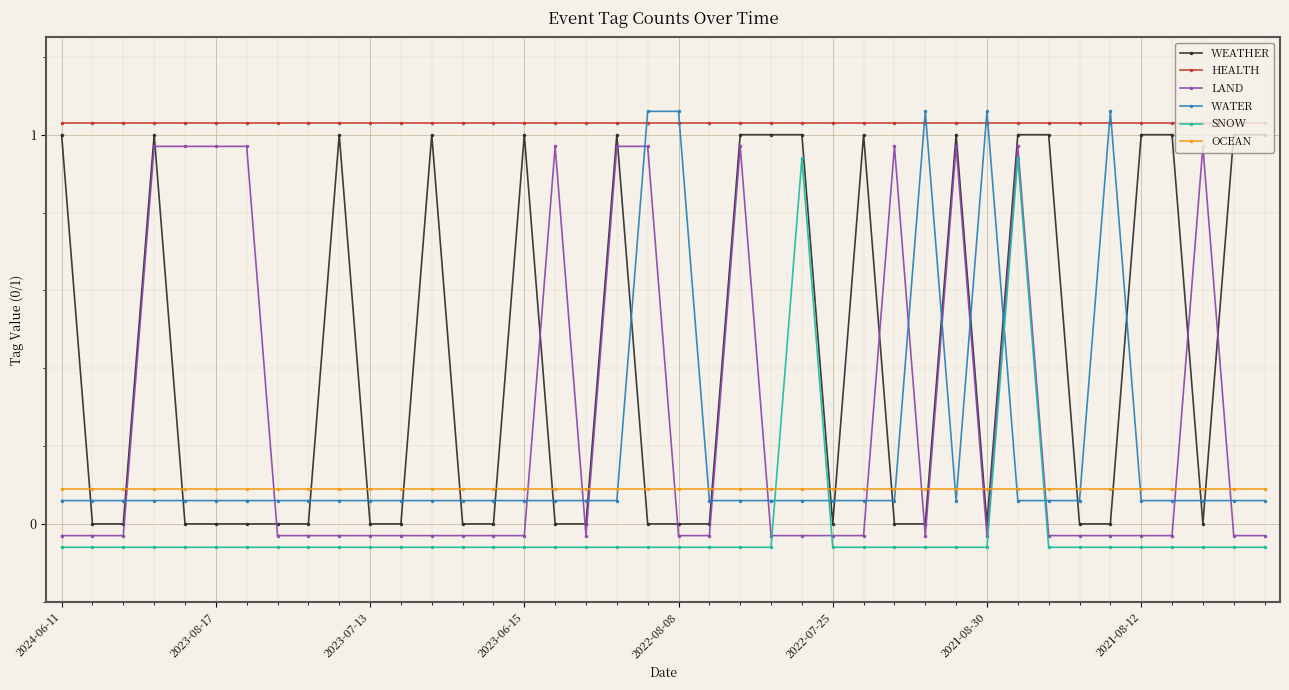

True or false: WEATHER has more than 1 interior local peaks.

True